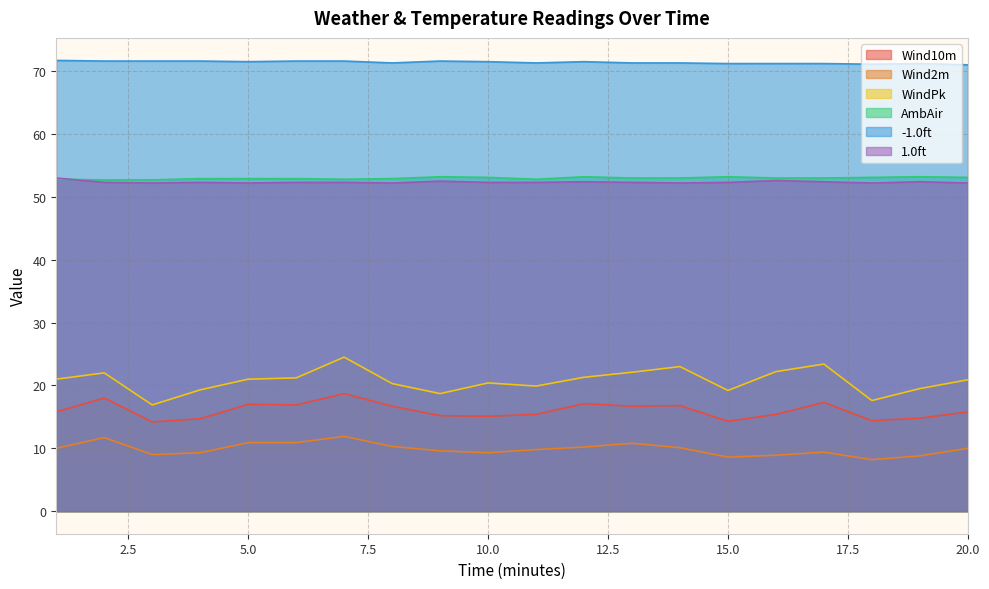

What is the difference between the highest and lowest values at 15.0?

62.6